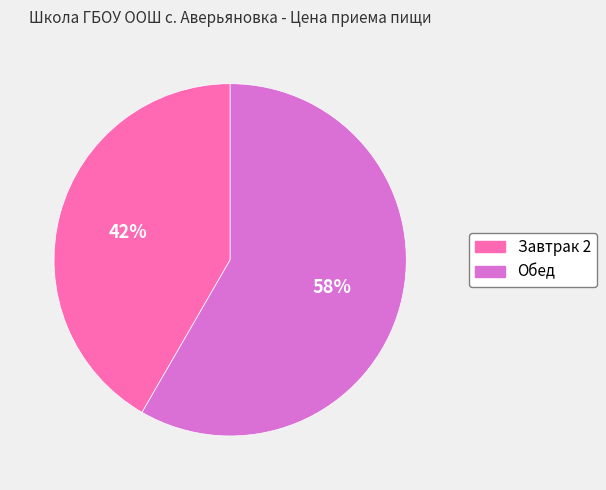

Rank the categories by value from lowest to highest.

Завтрак 2, Обед